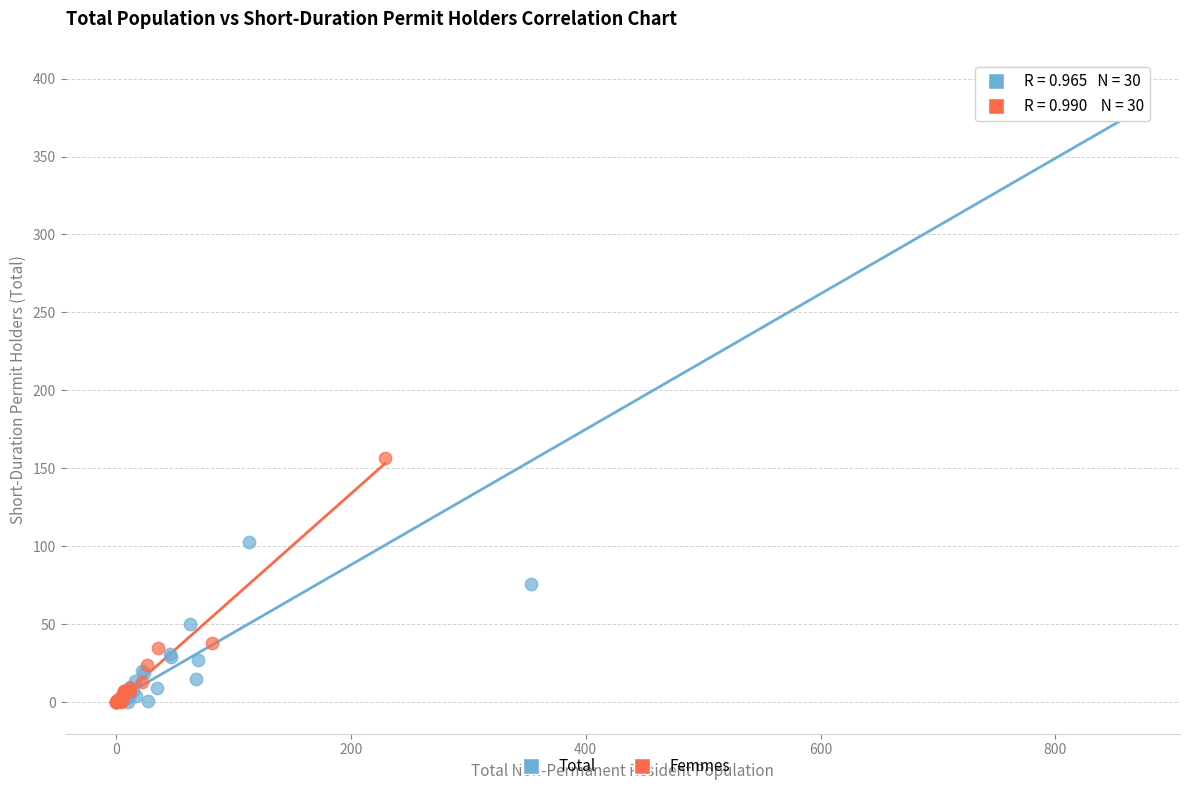

Which series reaches the maximum Y coordinate?

Total